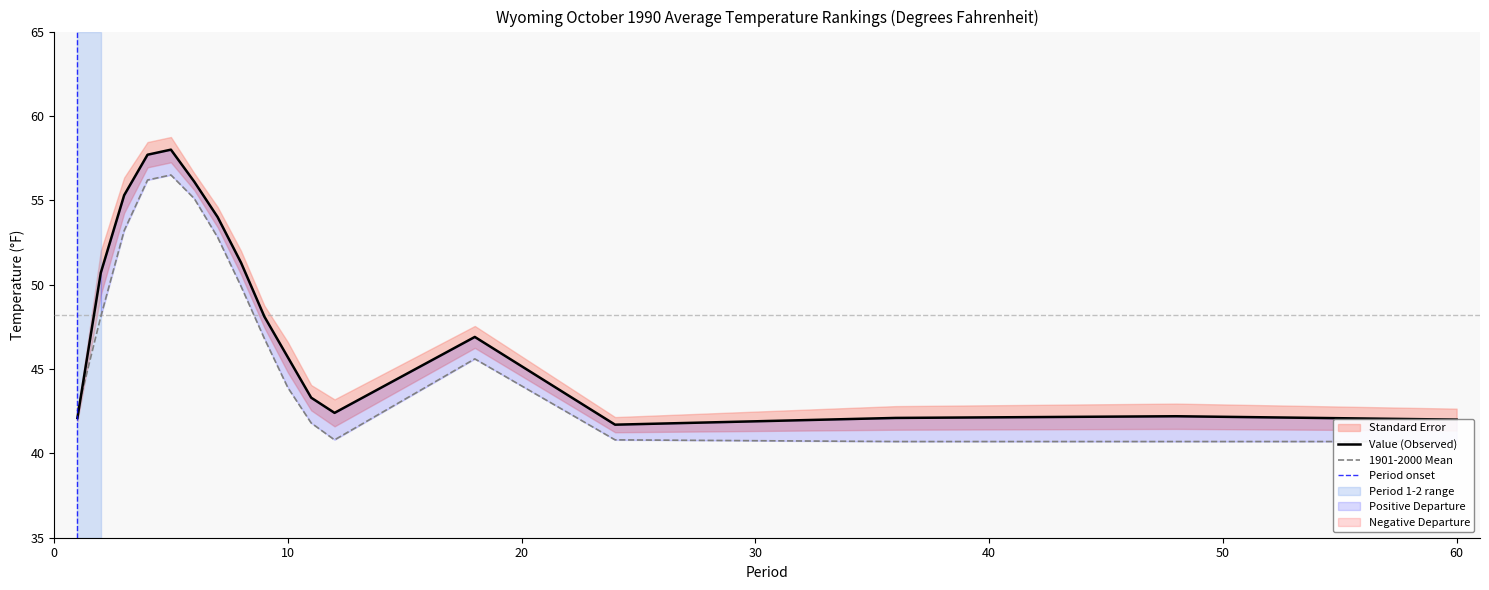

Reading right to left, list all the values displayed in this chart.

Value: 42.0	42.2	42.1	41.7	46.9	42.4	43.3	45.7	48.1	51.3	54.0	56.1	58.0	57.7	55.3	50.7	42.1
1901-2000 Mean: 40.7	40.7	40.7	40.8	45.6	40.8	41.8	43.9	46.8	49.9	52.8	55.1	56.5	56.2	53.2	48.1	42.5
Departure: 1.3	1.5	1.4	0.9	1.3	1.6	1.5	1.8	1.3	1.4	1.2	1.0	1.5	1.5	2.1	2.6	-0.4
Low Rank: 103.0	108.0	103.0	94.0	103.0	108.0	103.0	108.0	102.0	104.0	98.0	90.0	107.0	99.0	113.0	114.0	53.0
High Rank: 22.0	18.0	24.0	34.0	26.0	21.0	26.0	22.0	28.0	26.0	32.0	40.0	23.0	31.0	17.0	16.0	77.0